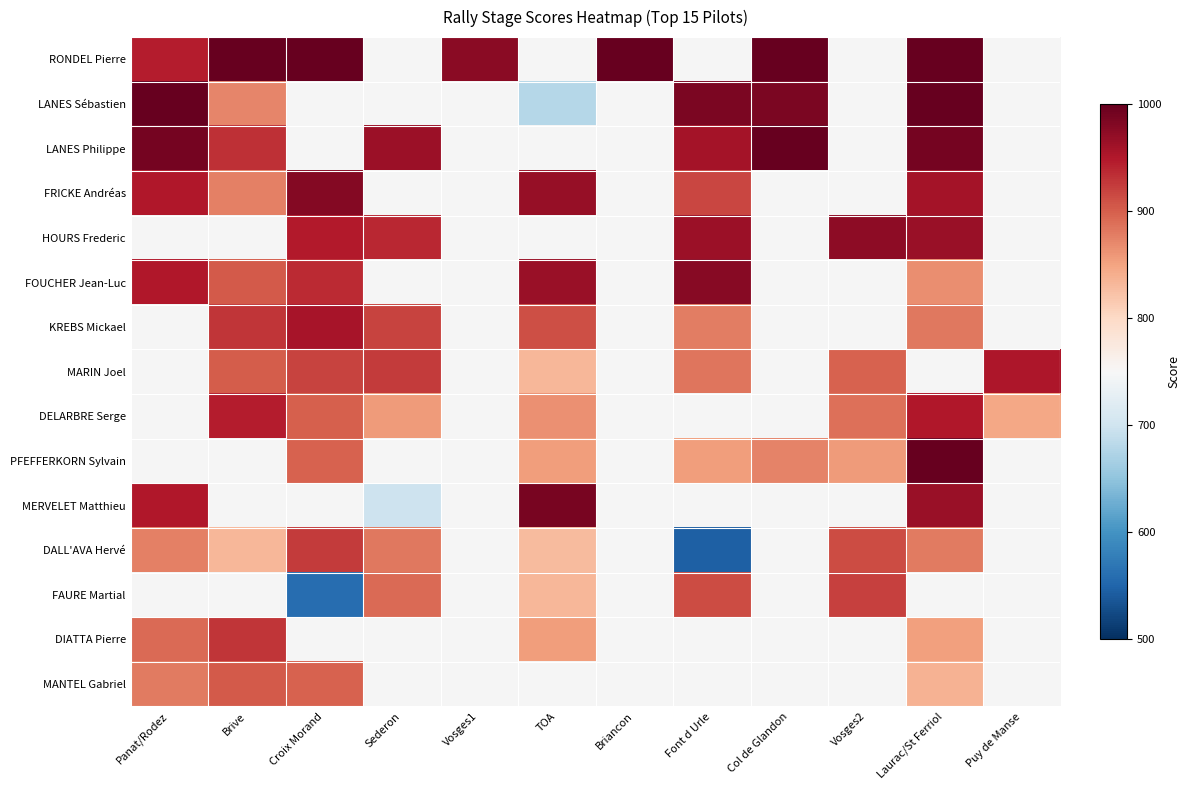

What is the difference between the second highest and minimum values in the RONDEL Pierre series?

52.5